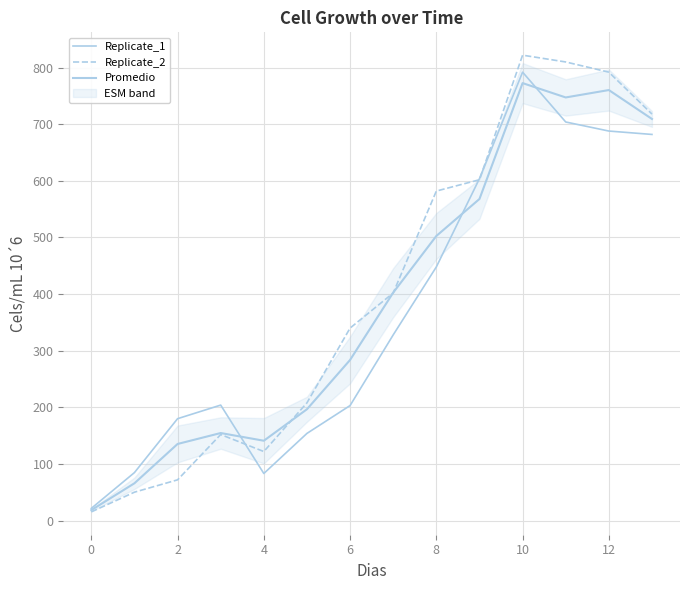

What is the label of the 2nd point from the right?

12